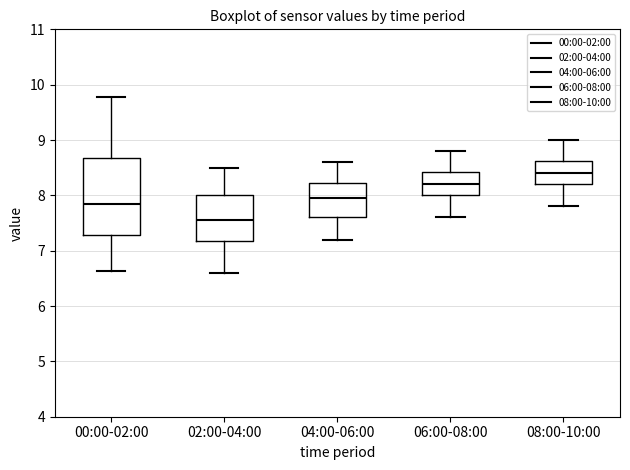

Which box's median line is the lowest?

02:00-04:00